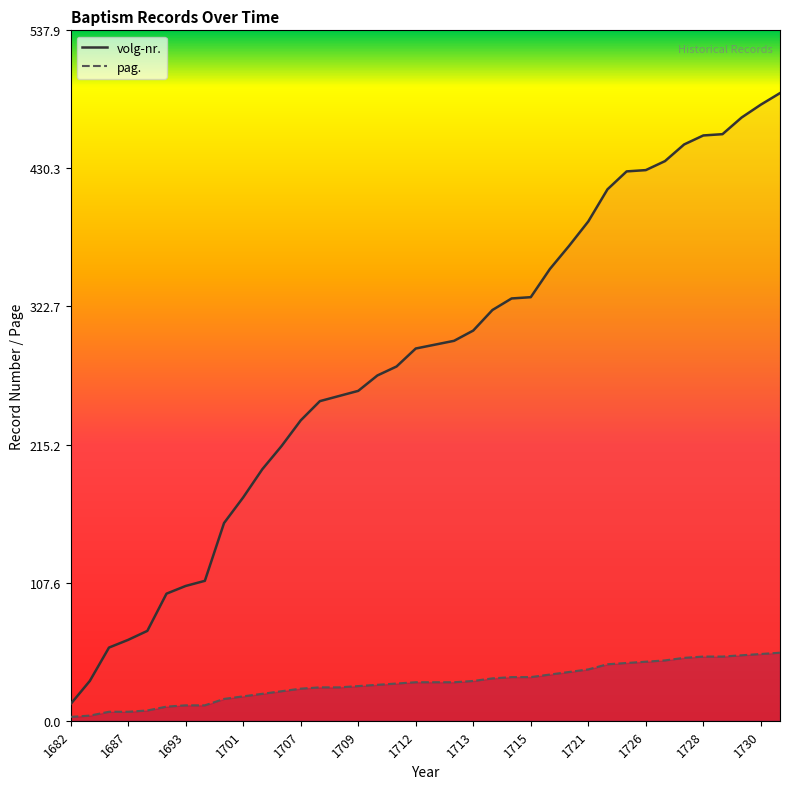

True or false: volg-nr. and pag. cross at least once.

False